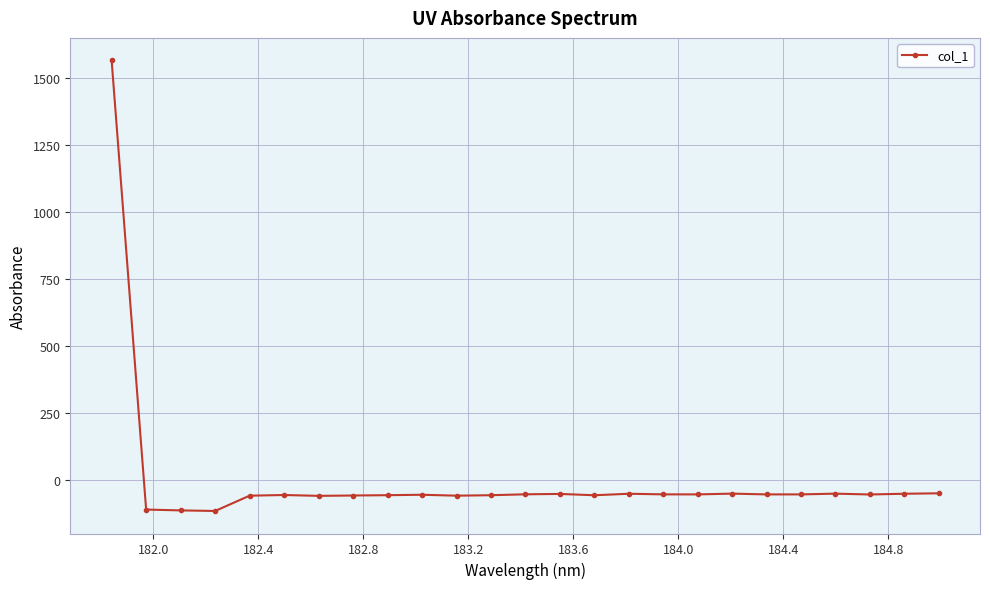

What is the smallest value displayed?

-114.3